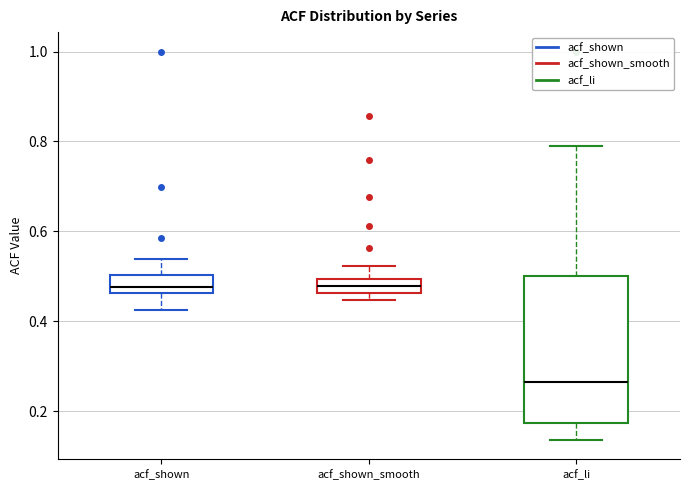

Comparing the boxes themselves (not the whiskers), which one is the tallest?

acf_li